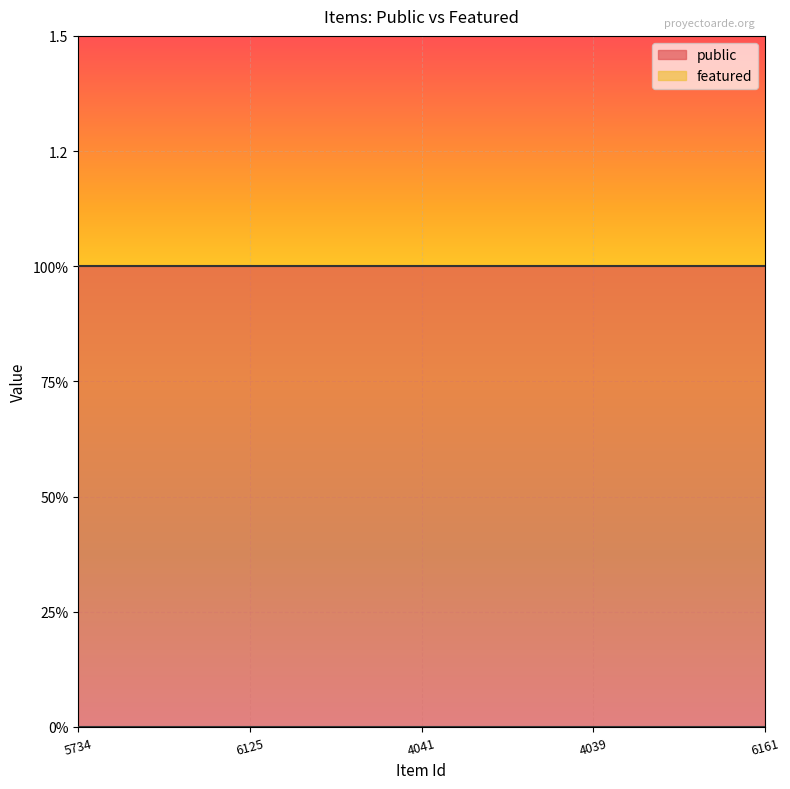

What is the label of the 2nd point from the right?

4039